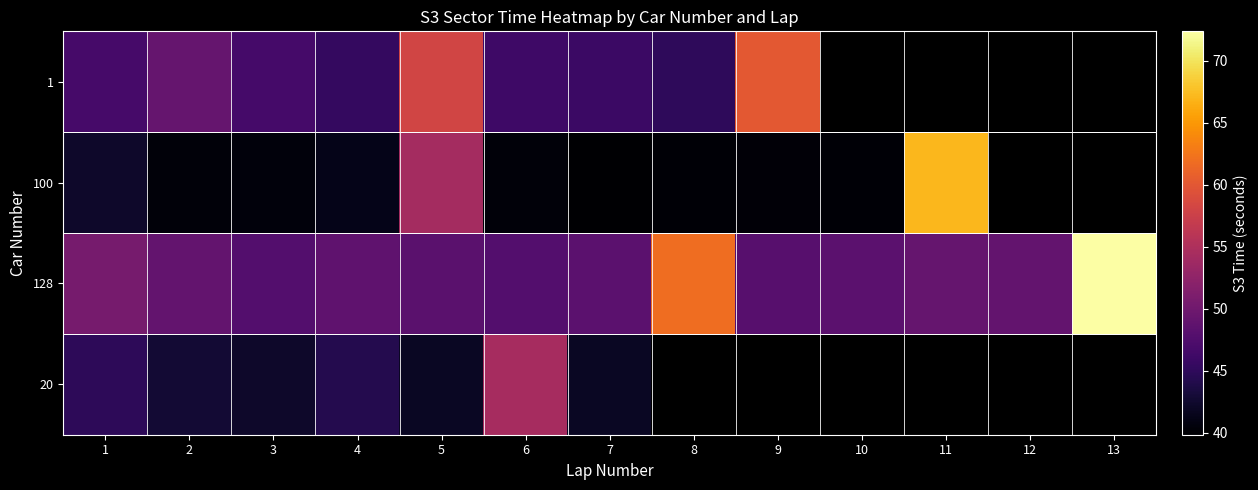

Which series has the widest spread of values?

100